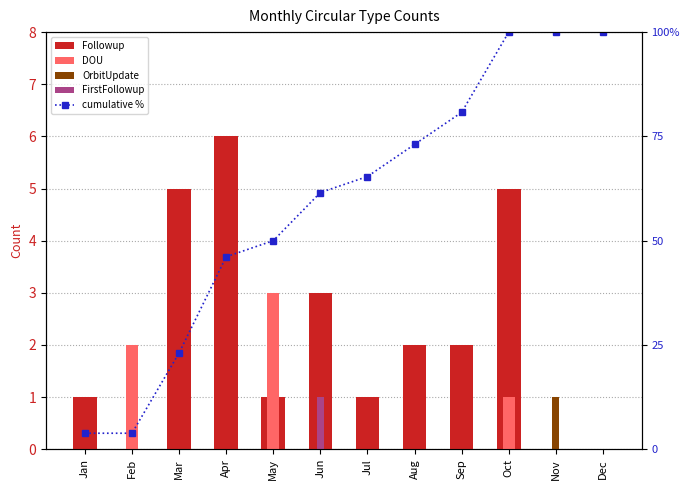

Reading right to left, what are all the values shown in this chart?

Followup: Dec=0.0	Nov=0.0	Oct=5.0	Sep=2.0	Aug=2.0	Jul=1.0	Jun=3.0	May=1.0	Apr=6.0	Mar=5.0	Feb=0.0	Jan=1.0
DOU: Dec=0.0	Nov=0.0	Oct=1.0	Sep=0.0	Aug=0.0	Jul=0.0	Jun=0.0	May=3.0	Apr=0.0	Mar=0.0	Feb=2.0	Jan=0.0
OrbitUpdate: Dec=0.0	Nov=1.0	Oct=0.0	Sep=0.0	Aug=0.0	Jul=0.0	Jun=0.0	May=0.0	Apr=0.0	Mar=0.0	Feb=0.0	Jan=0.0
FirstFollowup: Dec=0.0	Nov=0.0	Oct=0.0	Sep=0.0	Aug=0.0	Jul=0.0	Jun=1.0	May=0.0	Apr=0.0	Mar=0.0	Feb=0.0	Jan=0.0
cumulative %: Dec=100.0	Nov=100.0	Oct=100.0	Sep=80.8	Aug=73.1	Jul=65.4	Jun=61.5	May=50.0	Apr=46.2	Mar=23.1	Feb=3.8	Jan=3.8